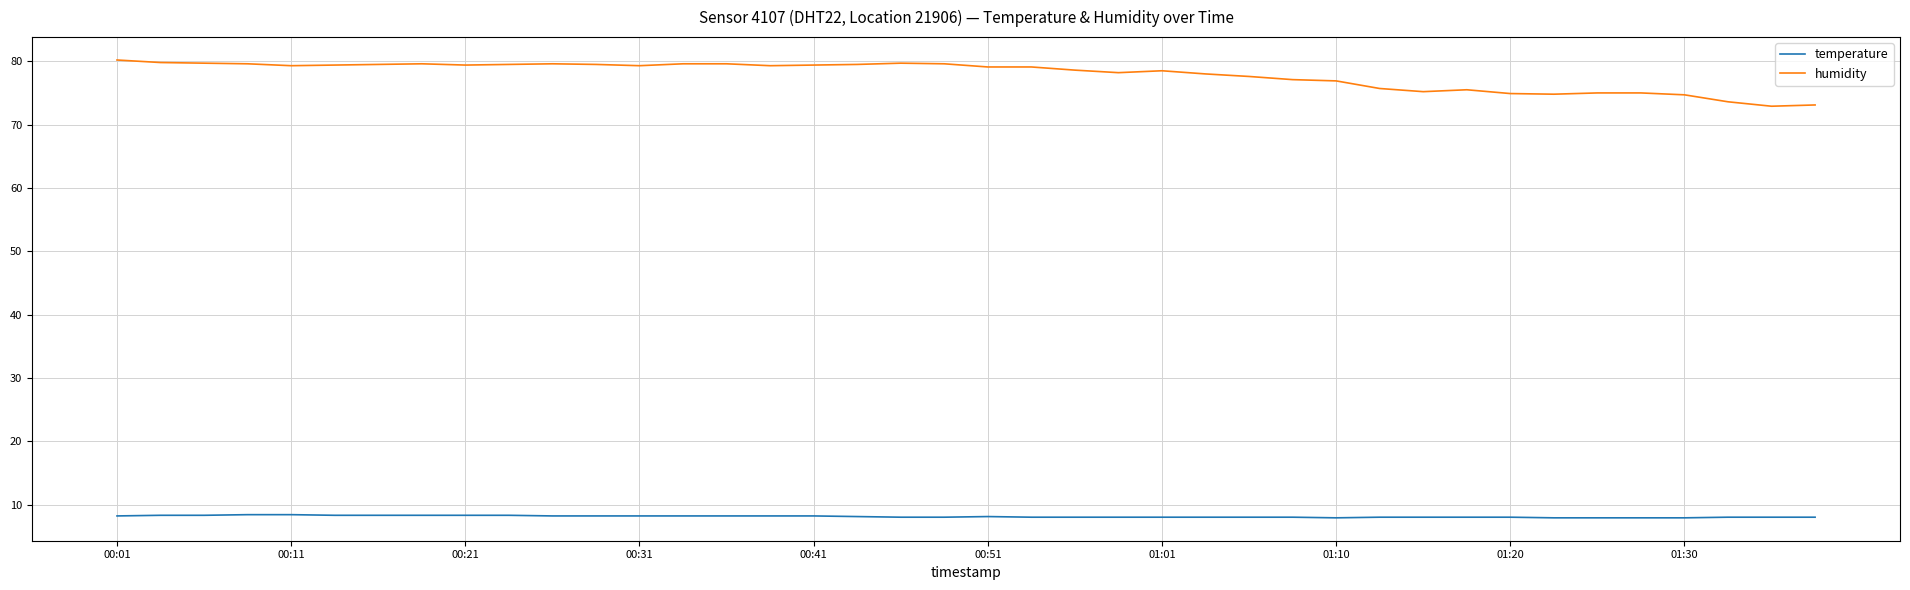

True or false: temperature and humidity intersect in this chart.

False